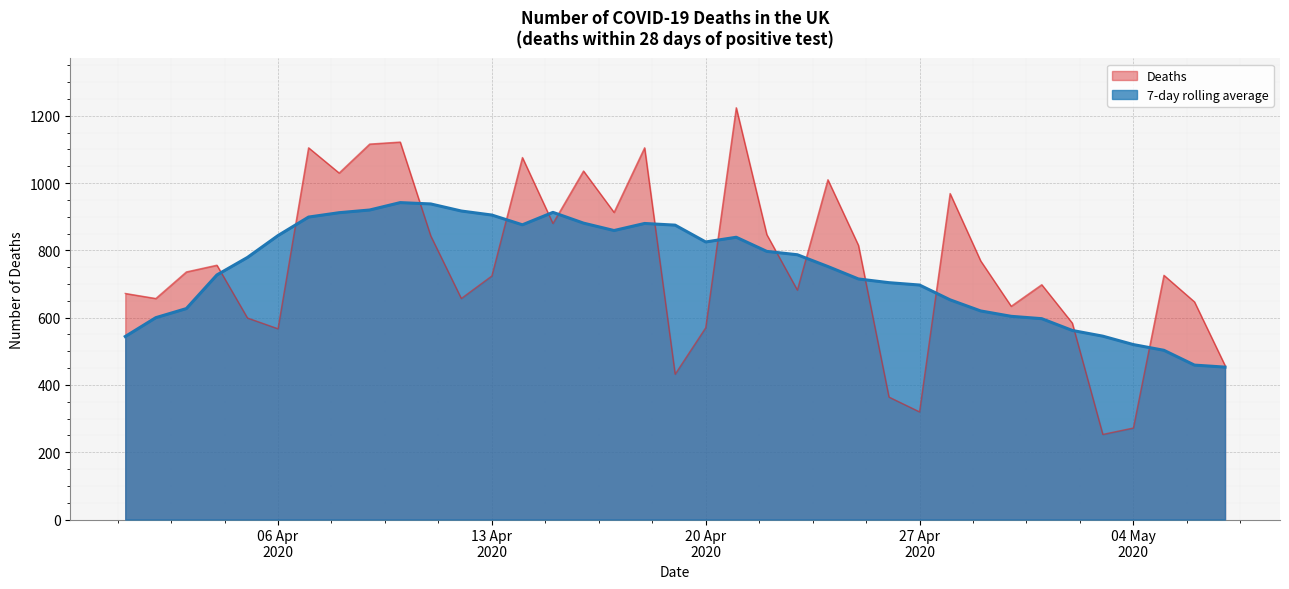

At 2020-05-03, list the series in order from largest to smallest.

7-day rolling average, Deaths